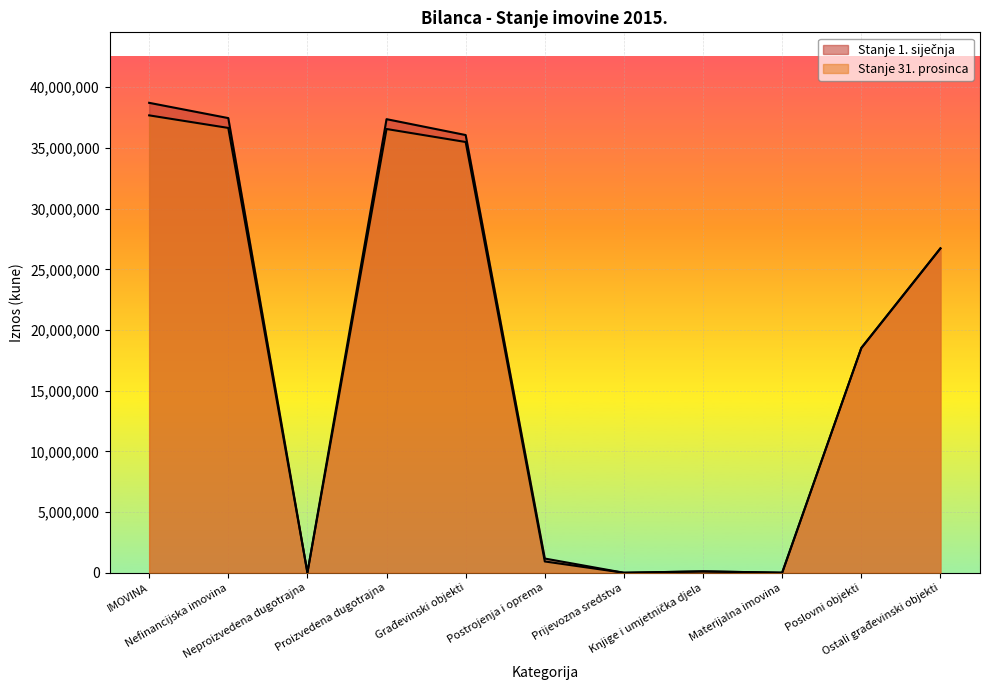

The Stanje 31. prosinca series shows -14570130 at Prijevozna sredstva. True or false?

False